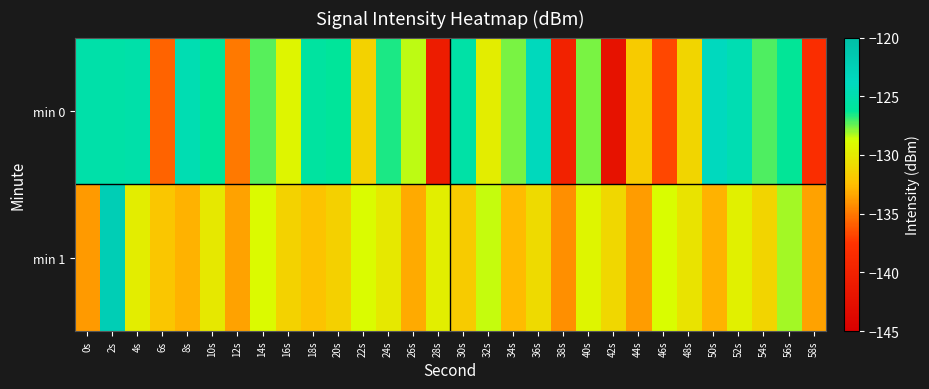

Which series changed the most between 0s and 44s?

min 0